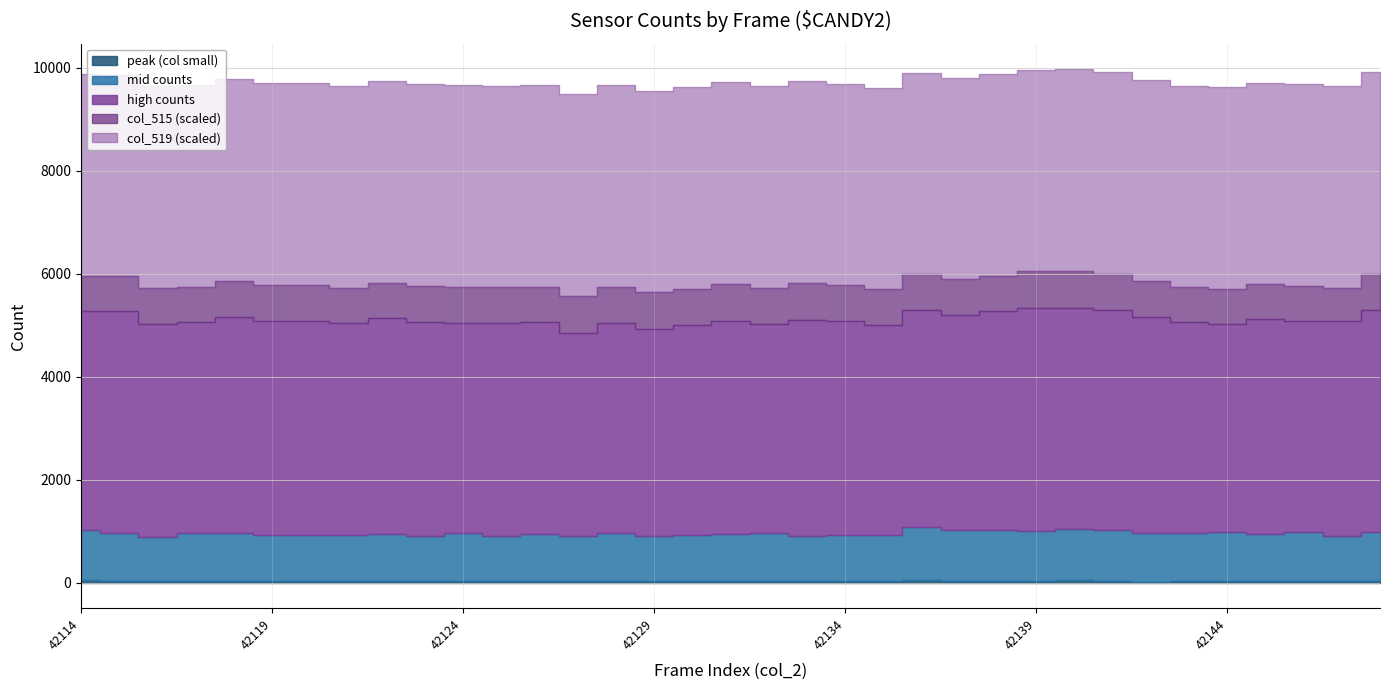

Count the number of data series in this chart.

5